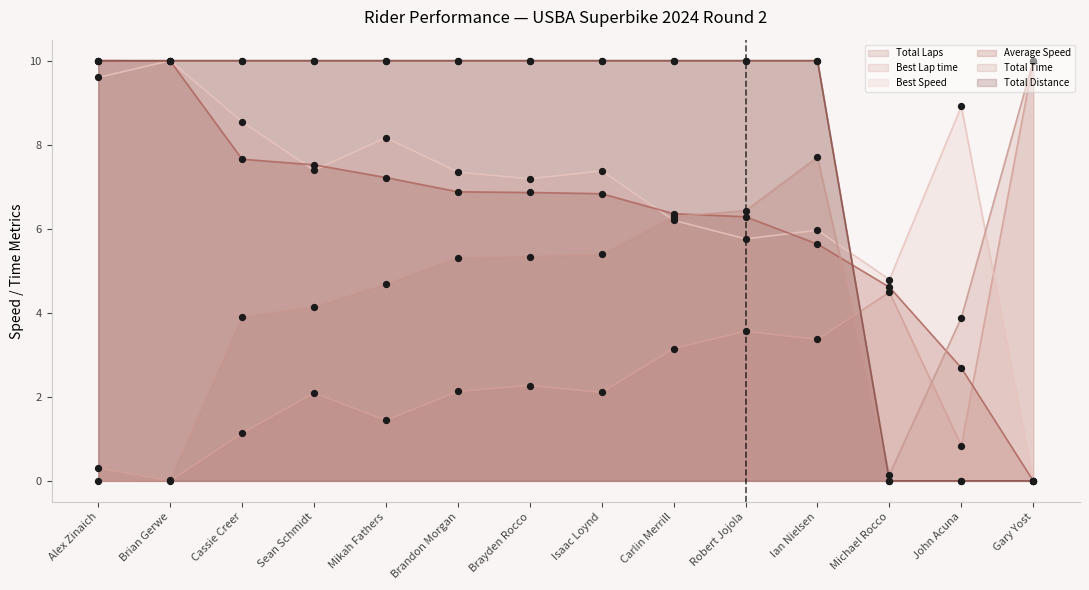

Which series contains the highest Y value?

Total Time